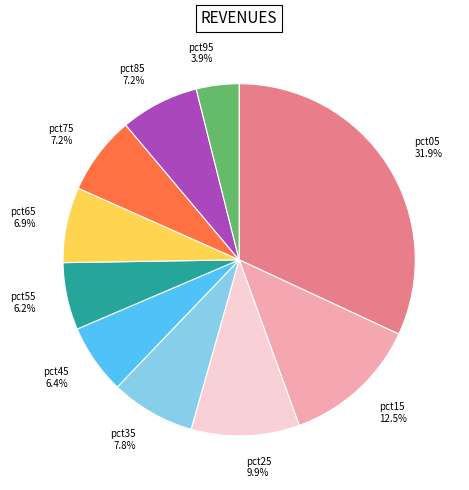

Is it true that pct25 is 10% of the pie?

True